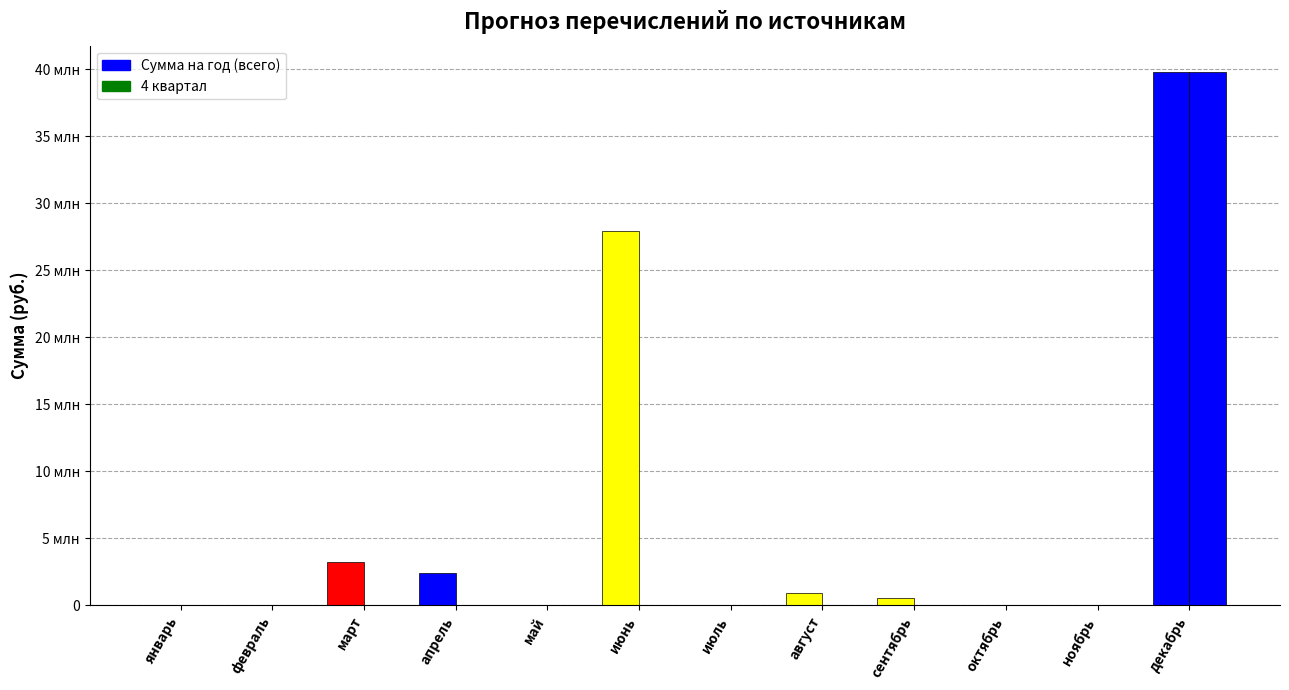

What is the label of the 10th bar from the left?

октябрь